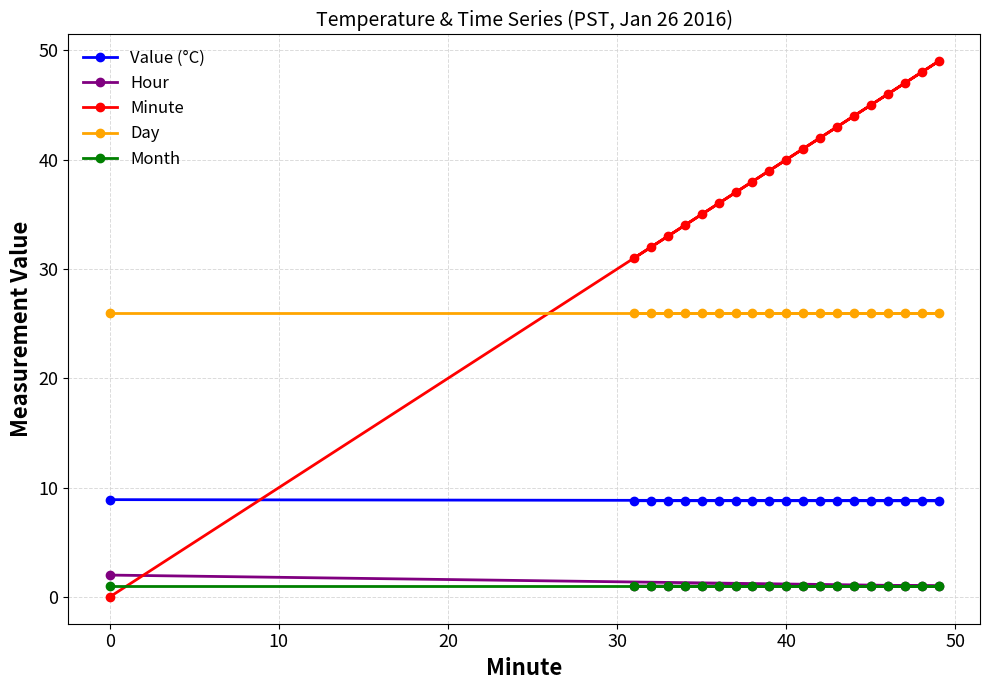

What is the highest value of the Minute series?

49.0